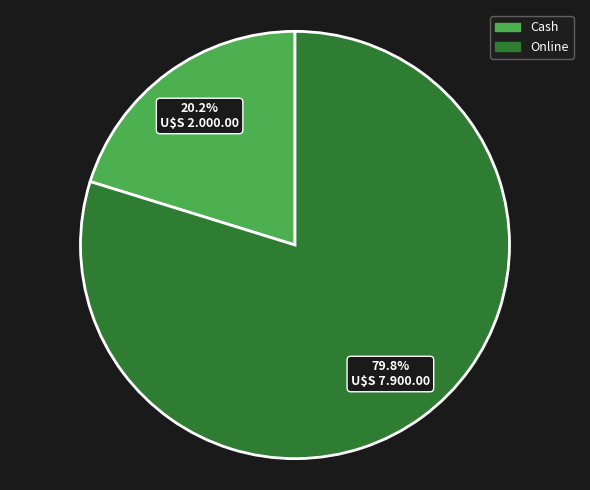

Between Cash and Online, which is larger?

Online